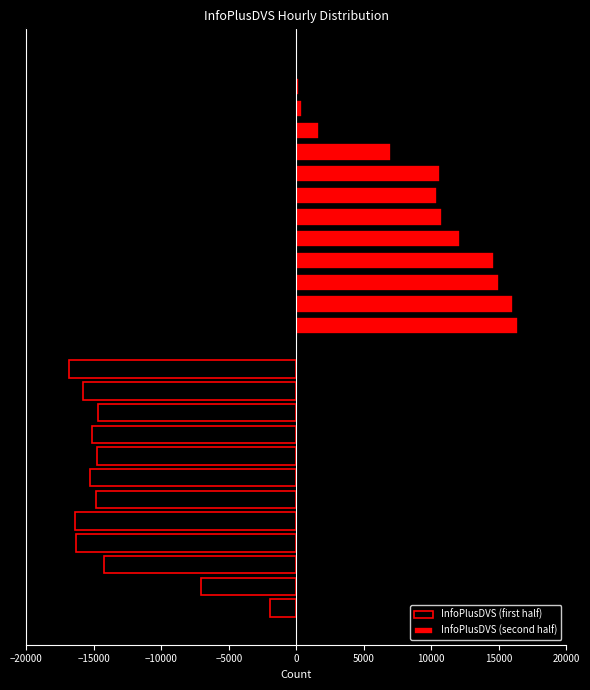

Between 06:00 and 22:00, which is larger?

06:00